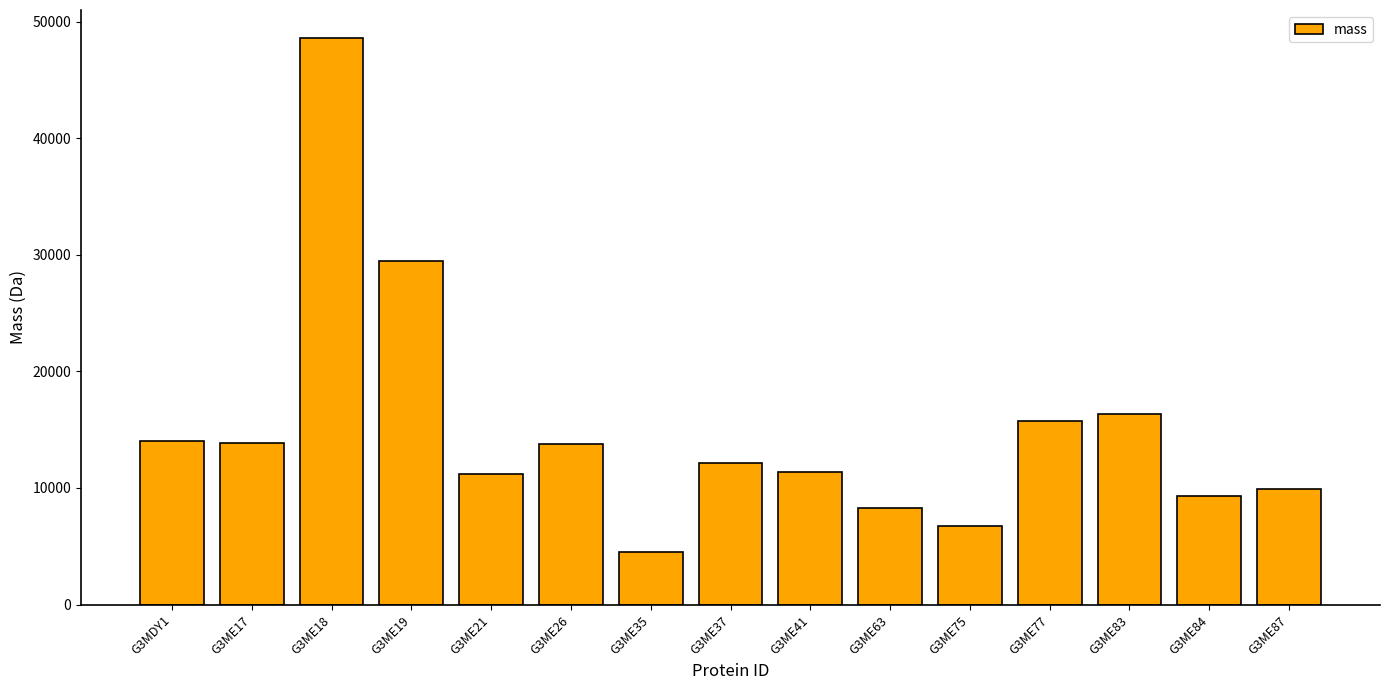

What is the maximum value shown in the chart?

48558.7